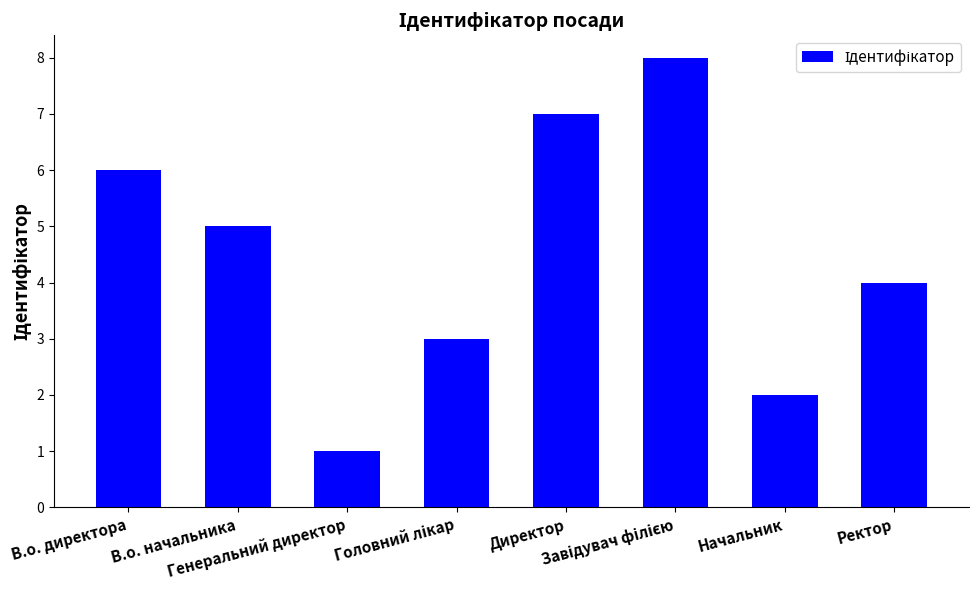

Reading right to left, transcribe all the data shown in this chart.

4	2	8	7	3	1	5	6